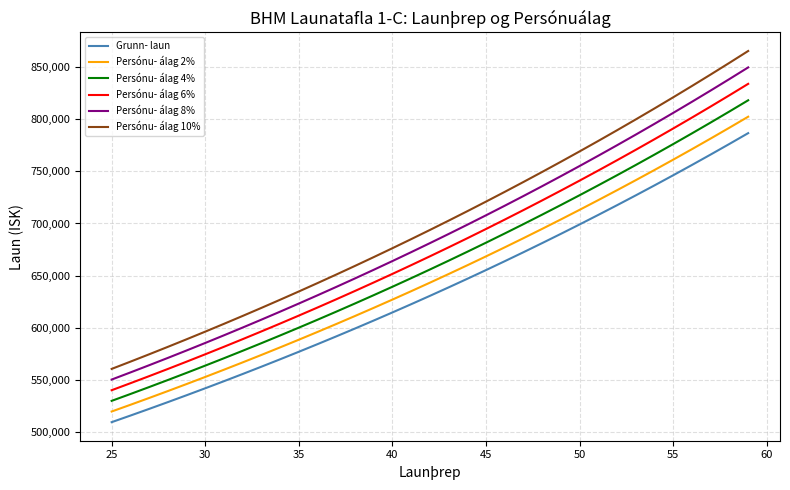

Does the chart display data point markers on the line(s)?

No